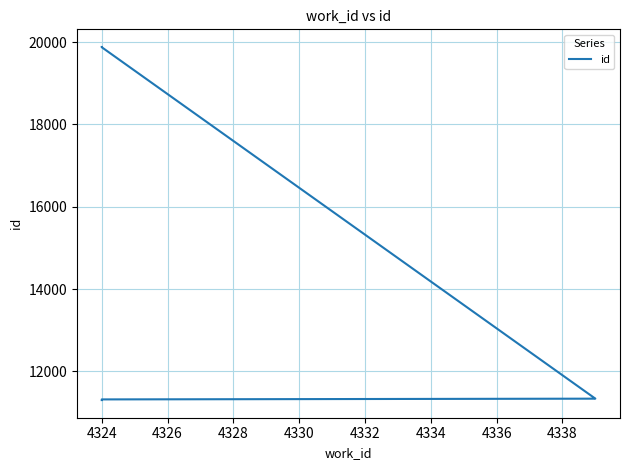

What is the sum of the values at 4332 and 4326?

31215